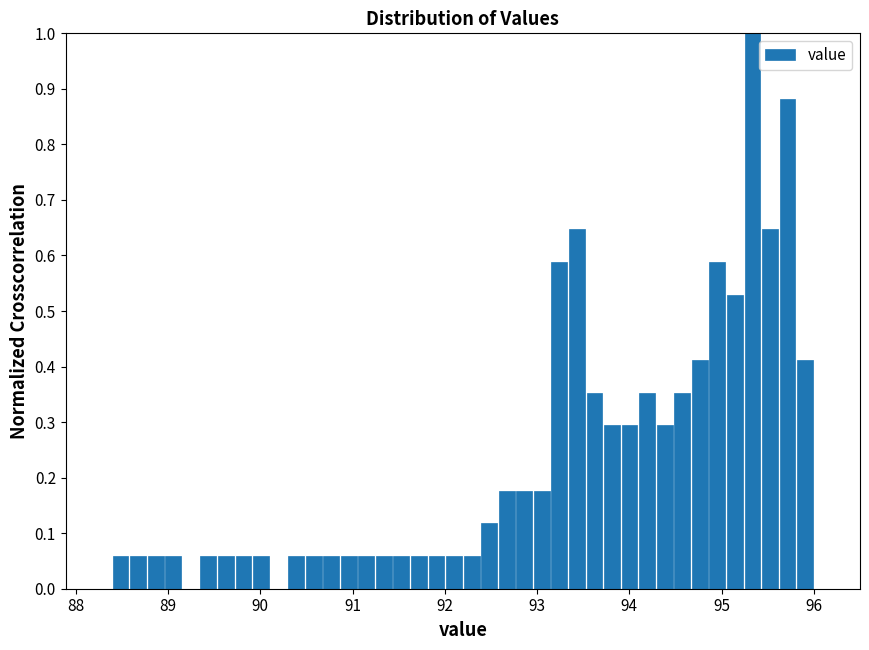

Read against the x-axis, roughly where is the centre of the tallest bar?

95.3